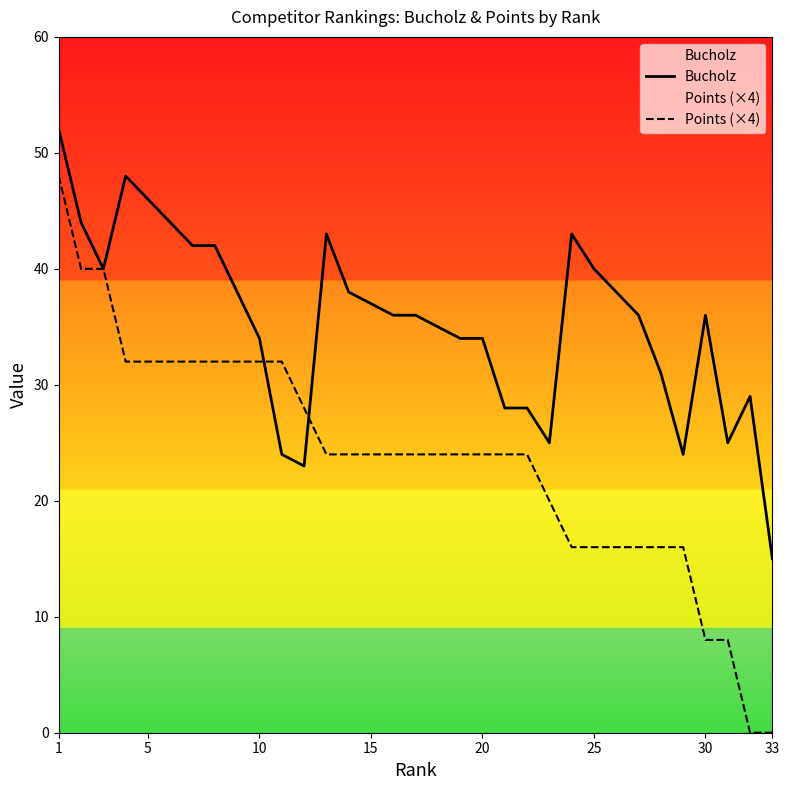

Which series has the largest total across all categories?

Bucholz